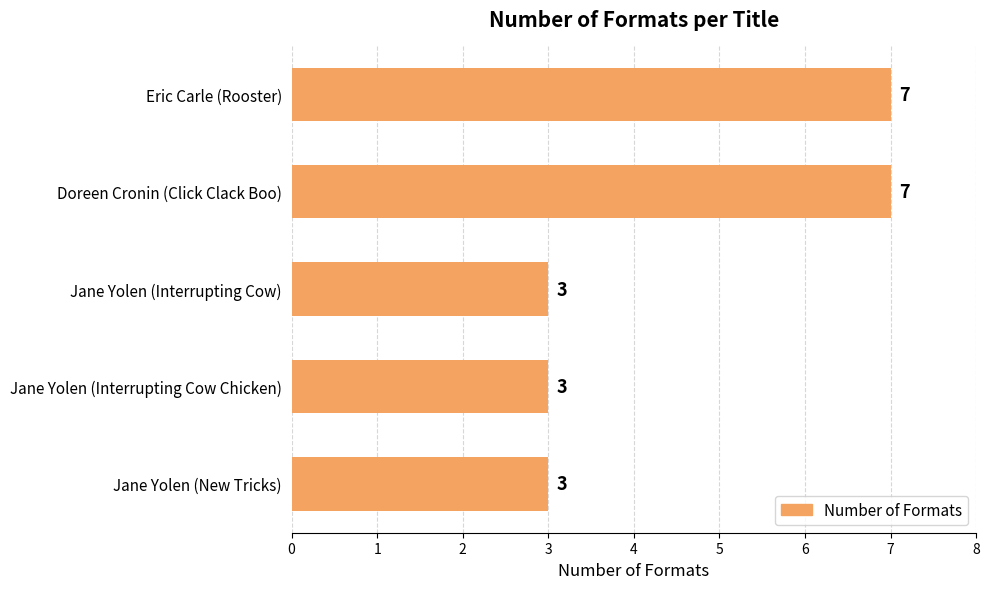

Does the chart contain any negative values?

No